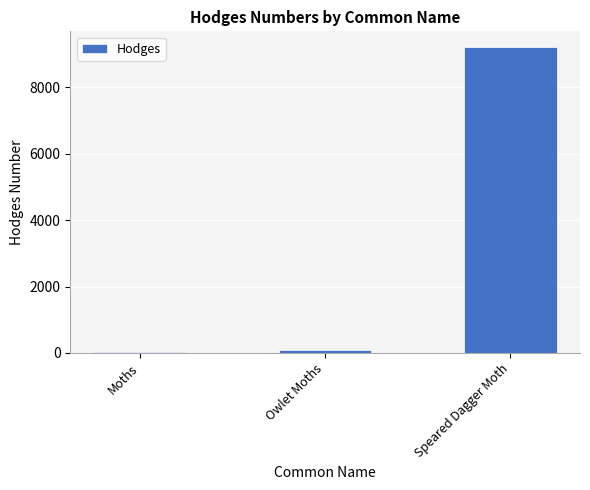

Where does the data first go above 93?

Owlet Moths